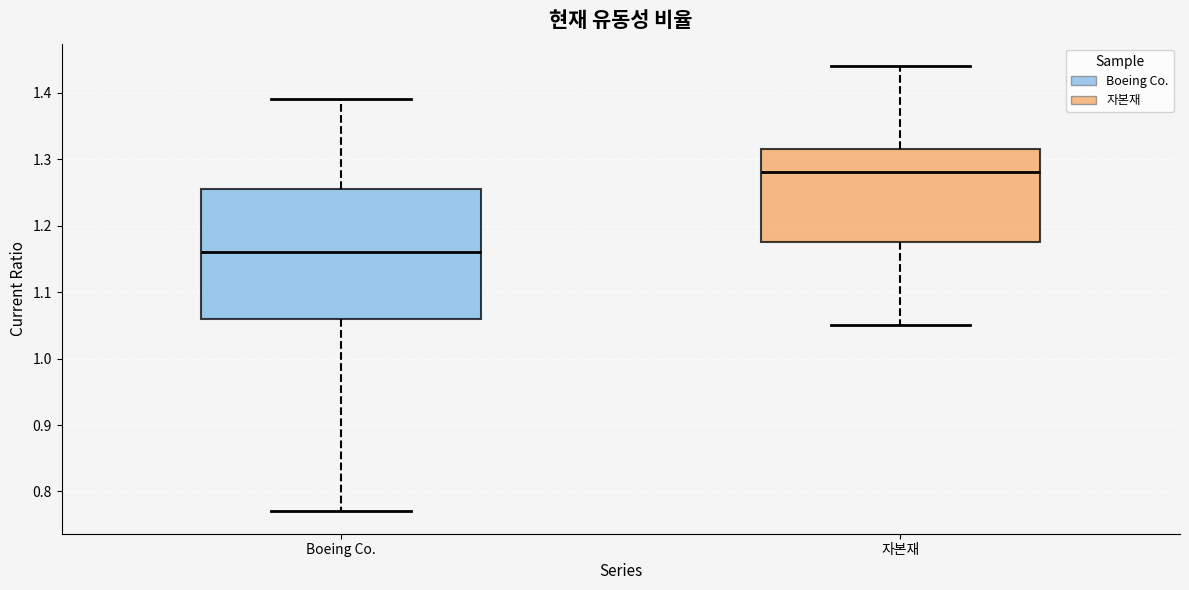

Reading left to right, transcribe this box plot: for each box, give where its median line is, the range the box spans, and where its two whiskers end, as read against the y-axis. The values are not printed on the chart, so give them approximately, as read against the axis.

Boeing Co.: median 1.16, box 1.06 to 1.26, whiskers 0.77 to 1.39
자본재: median 1.28, box 1.18 to 1.32, whiskers 1.05 to 1.44